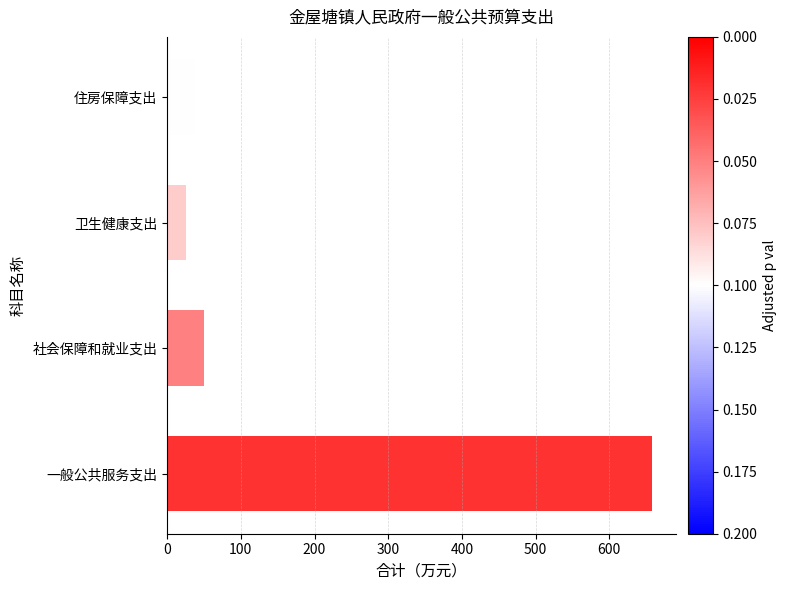

Reading bottom to top, what are all the values shown in this chart?

一般公共服务支出=657.4	社会保障和就业支出=49.8	卫生健康支出=25.7	住房保障支出=37.4